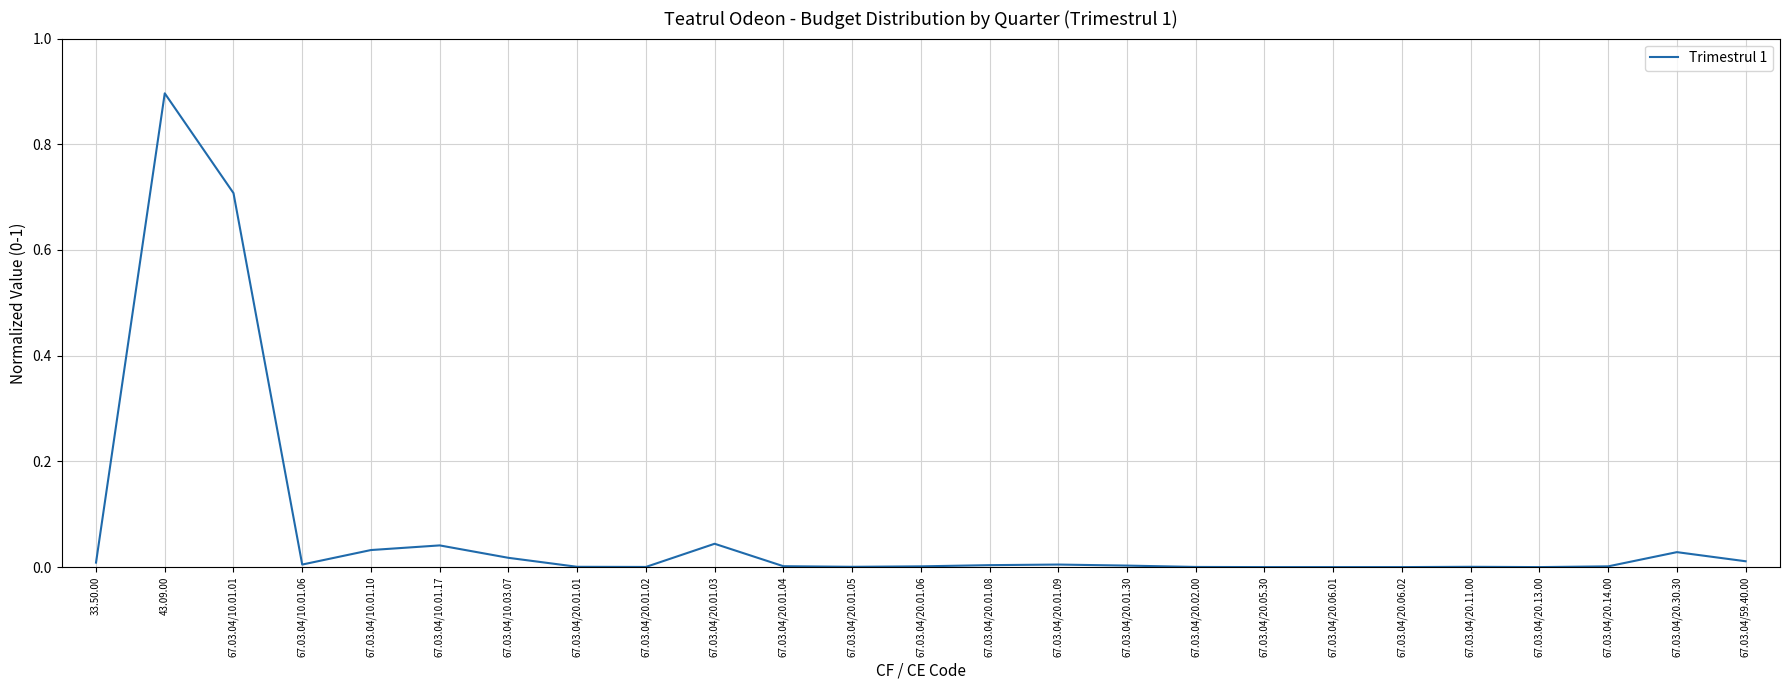

How many distinct data groups are displayed?

1